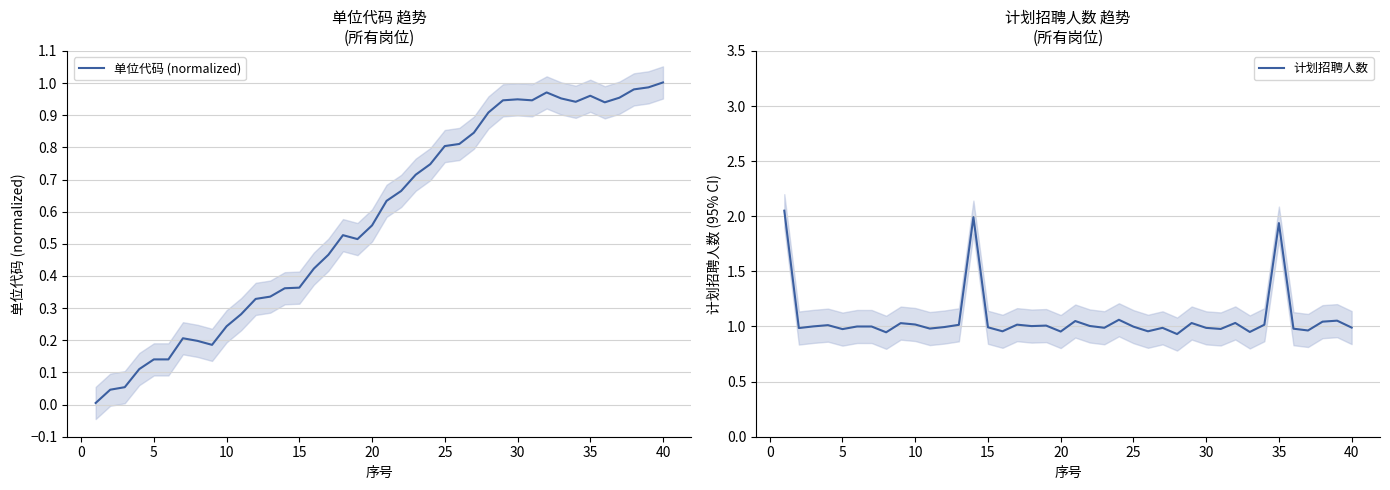

Which series has the largest range (max minus min)?

计划招聘人数